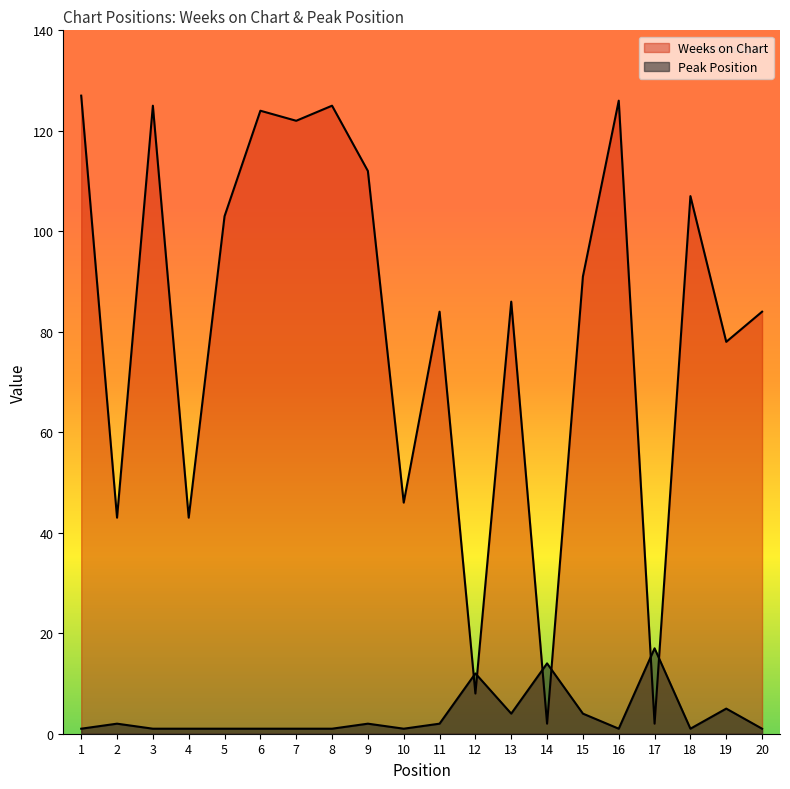

What is the value of the Weeks on Chart point at the 5th from the left?

103